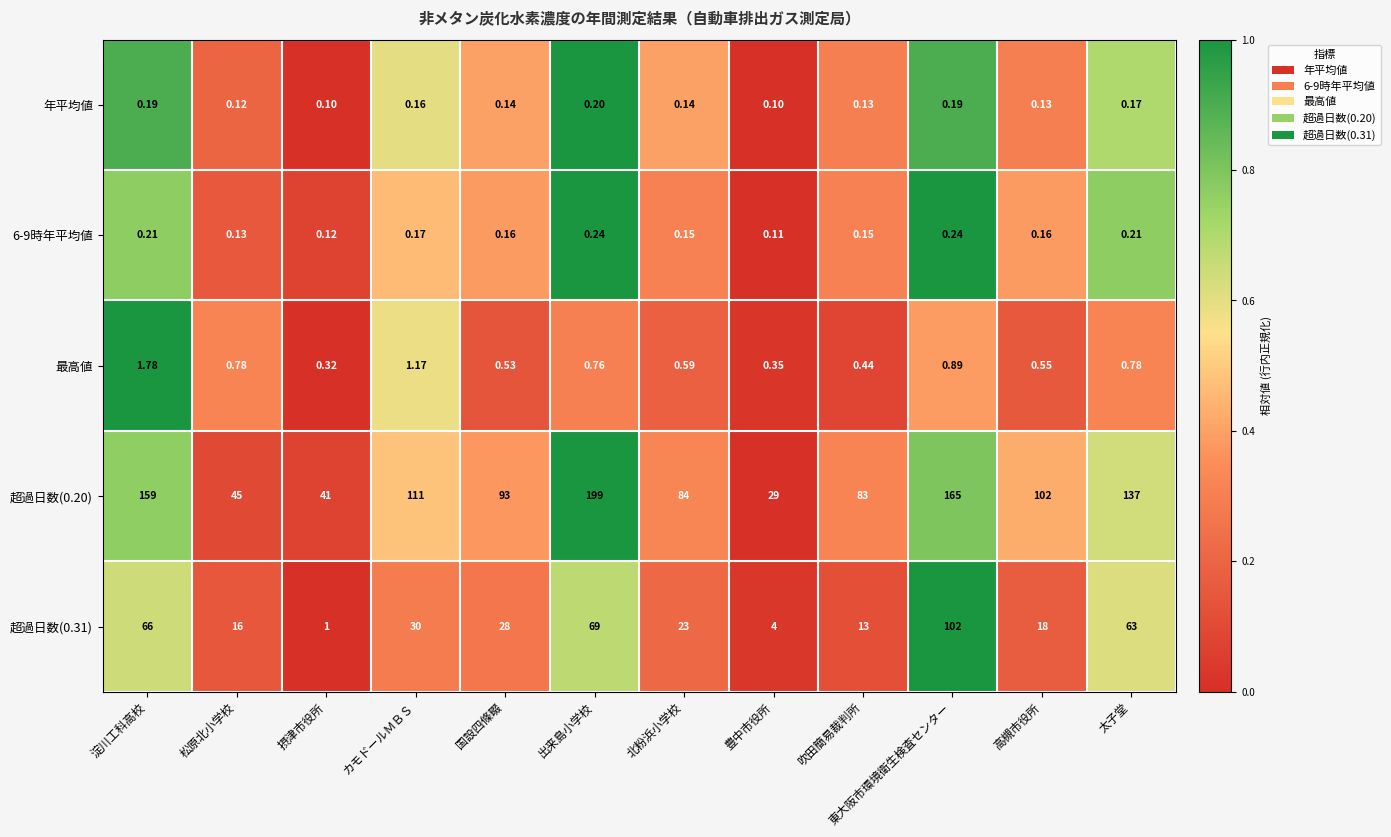

Is the value of 年平均値 at カモドールＭＢＳ greater than the value of 超過日数(0.20) at 国設四條畷?

No